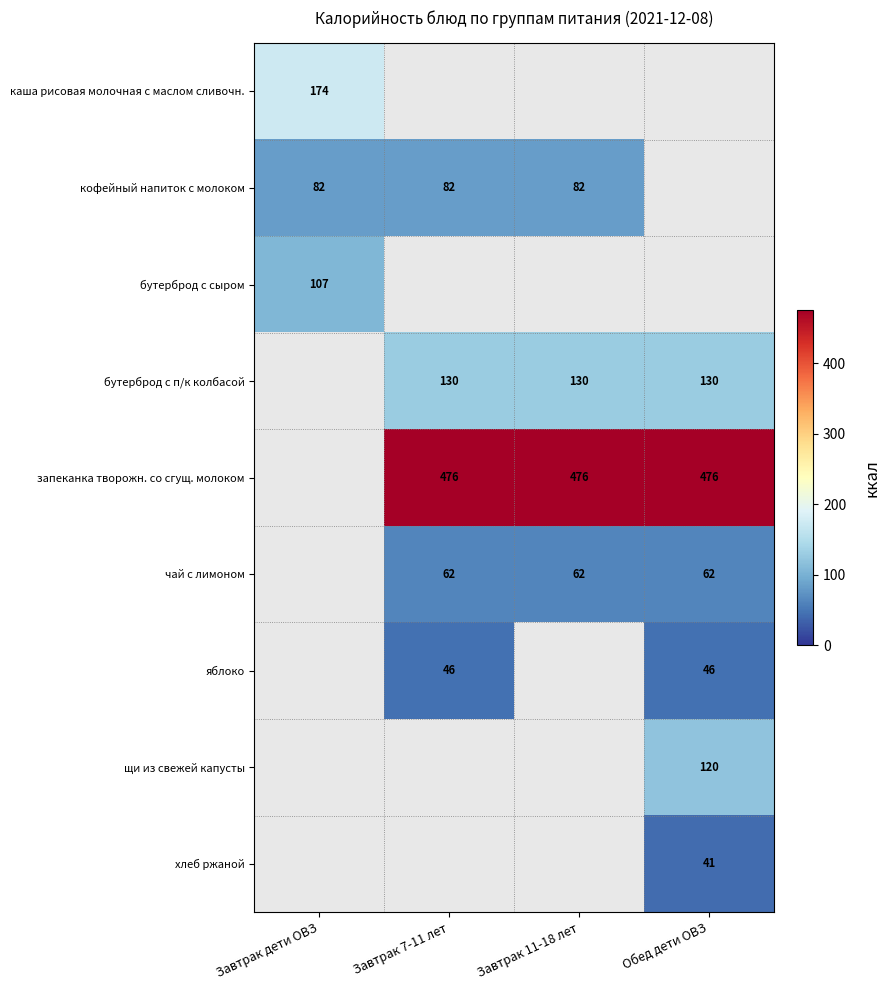

Is it true that каша рисовая молочная с маслом сливочн. equals 52 at Завтрак дети ОВЗ?

False